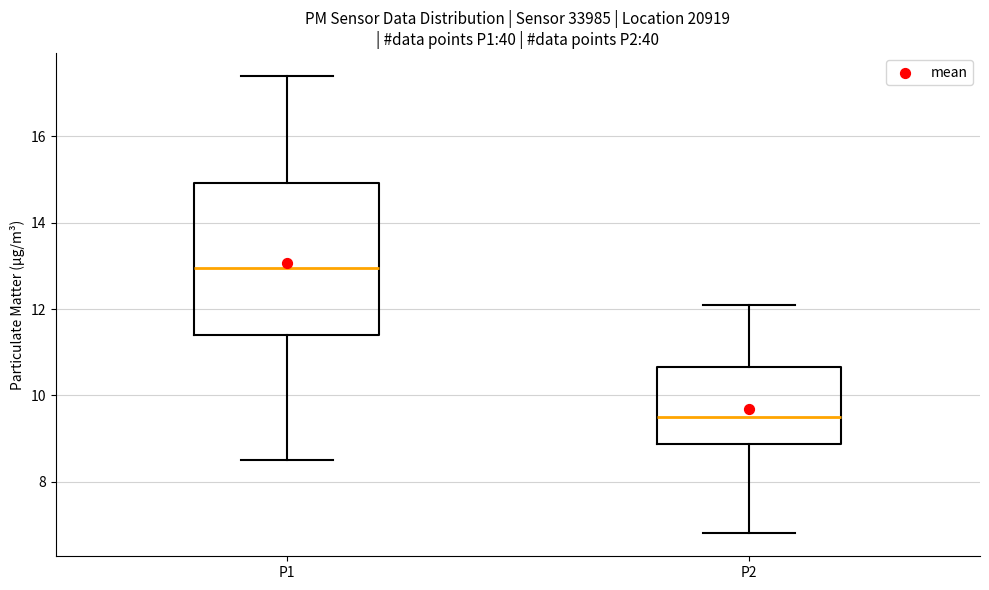

Comparing the boxes themselves (not the whiskers), which one is the tallest?

P1